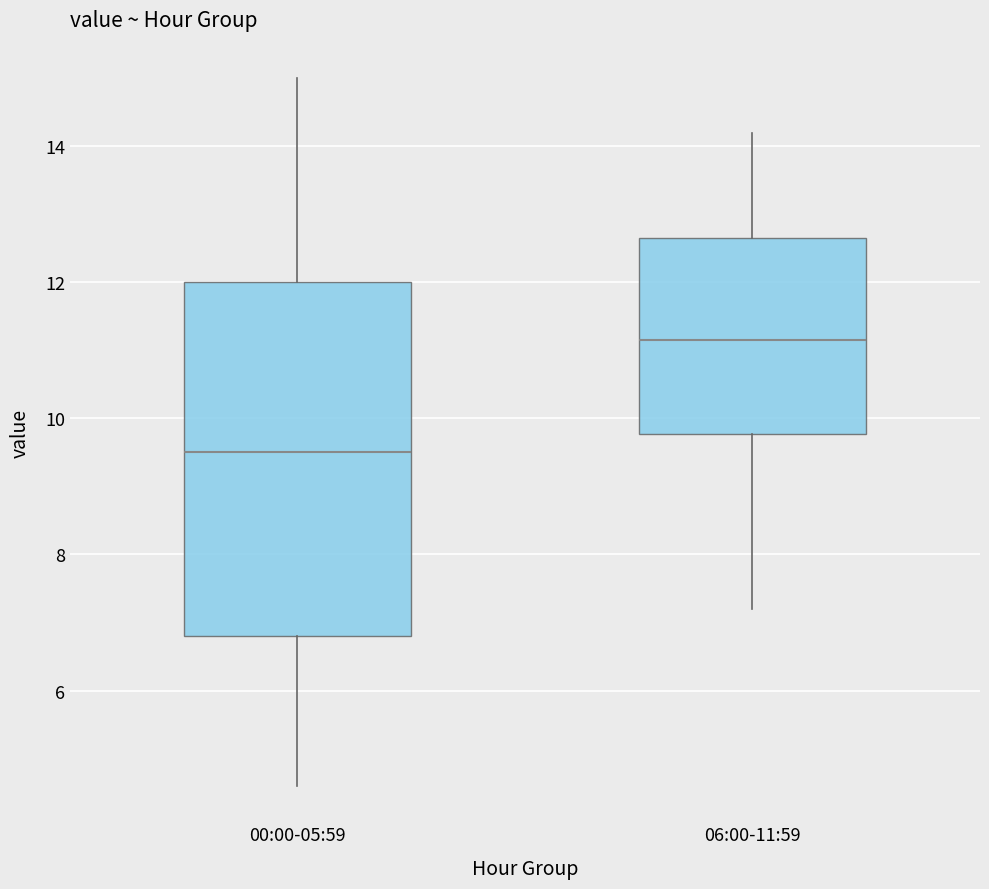

Which box has the lowest median line?

00:00-05:59